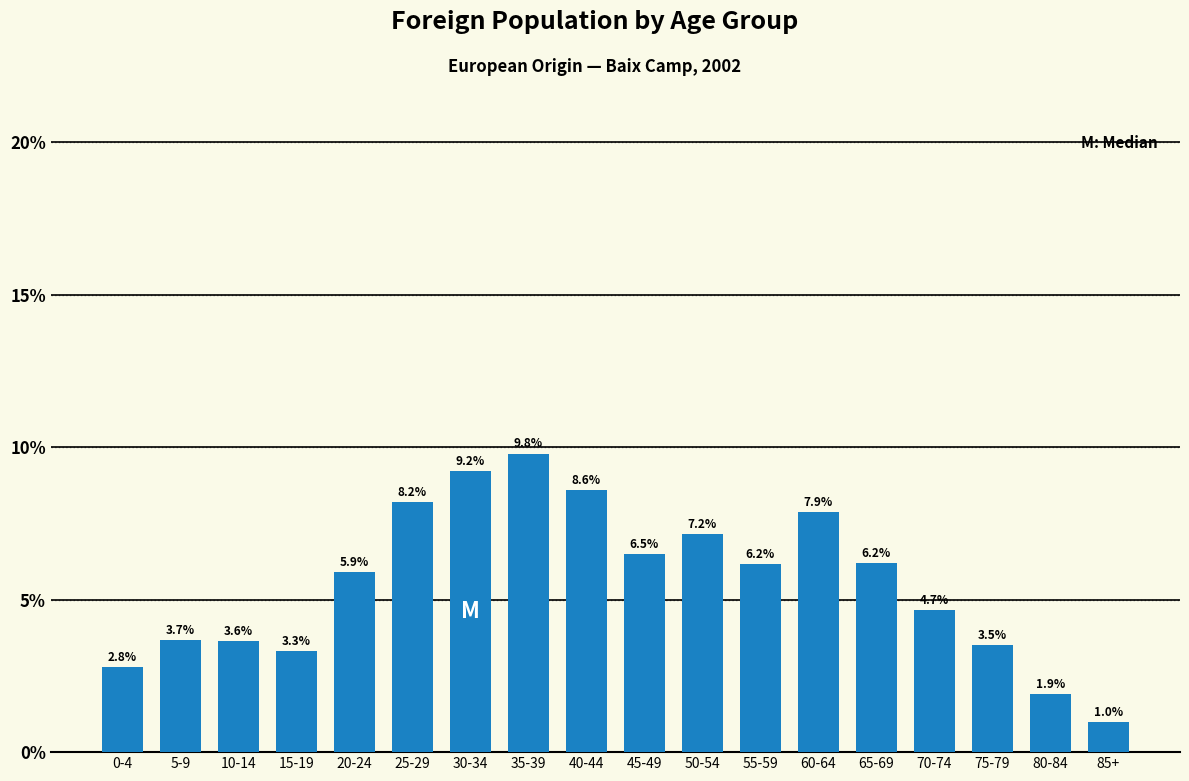

Reading right to left, what are all the values shown in this chart?

85+=1.0	80-84=1.9	75-79=3.5	70-74=4.7	65-69=6.2	60-64=7.9	55-59=6.2	50-54=7.2	45-49=6.5	40-44=8.6	35-39=9.8	30-34=9.2	25-29=8.2	20-24=5.9	15-19=3.3	10-14=3.6	5-9=3.7	0-4=2.8